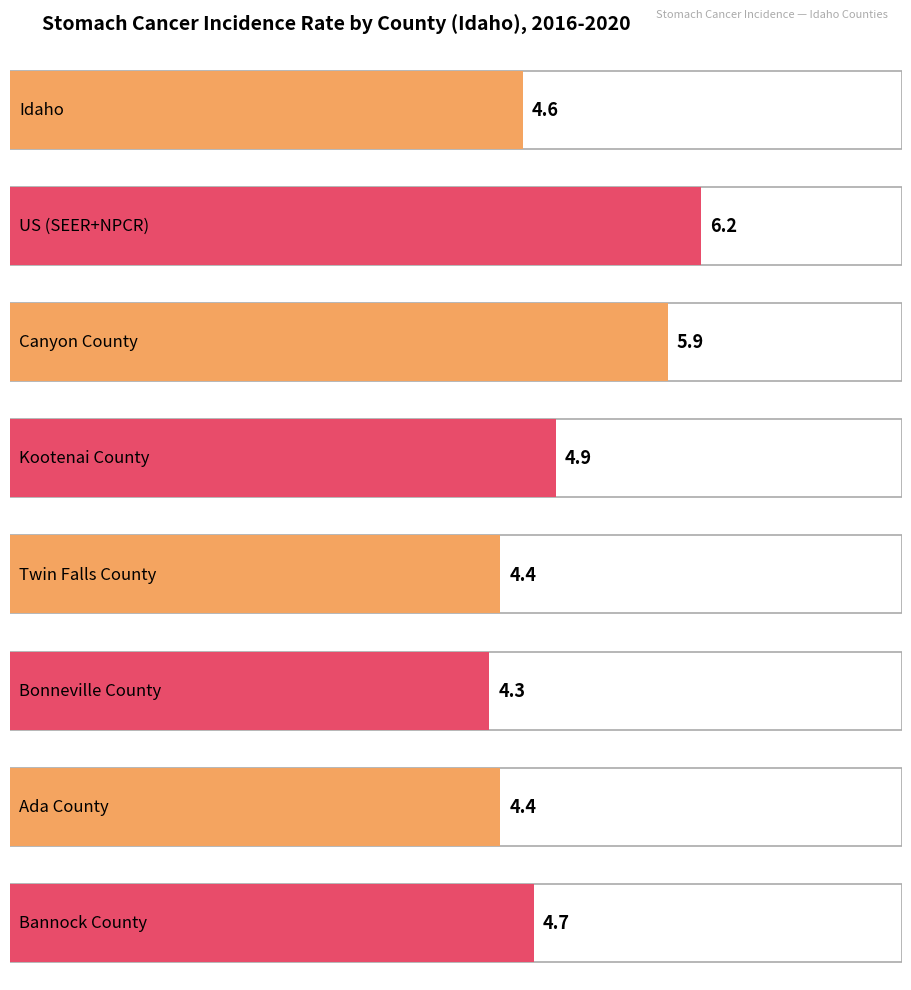

How many bars are there in total?

8